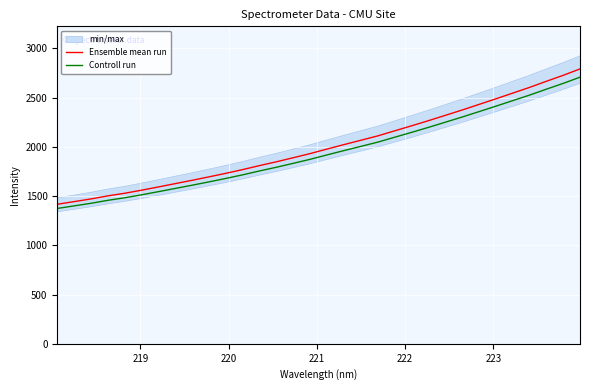

What is the average value of the Controll run series?

1947.4